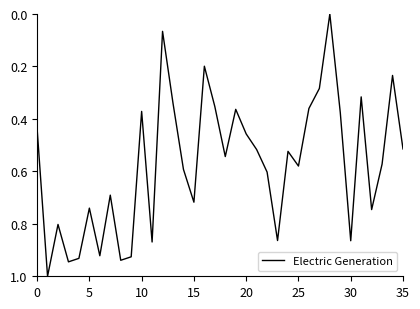

Reading right to left, extract all data points from this chart.

0.5	0.2	0.6	0.7	0.3	0.9	0.4	0.0	0.3	0.4	0.6	0.5	0.9	0.6	0.5	0.5	0.4	0.5	0.4	0.2	0.7	0.6	0.3	0.1	0.9	0.4	0.9	0.9	0.7	0.9	0.7	0.9	0.9	0.8	1.0	0.4